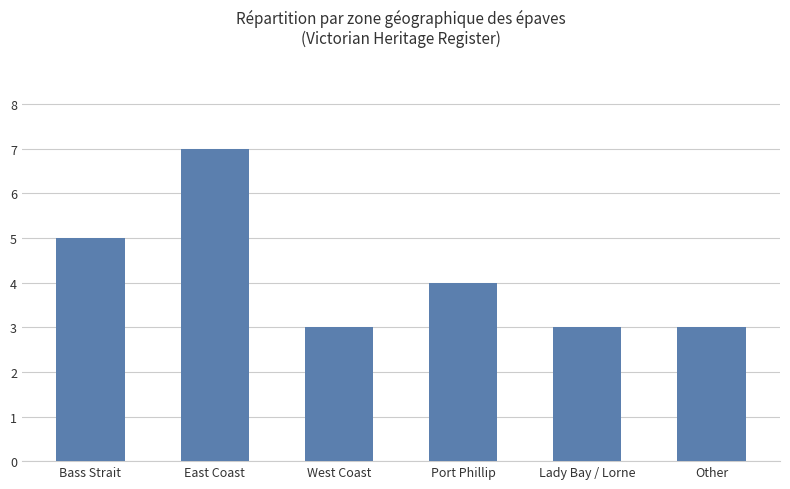

Does the chart contain any negative values?

No